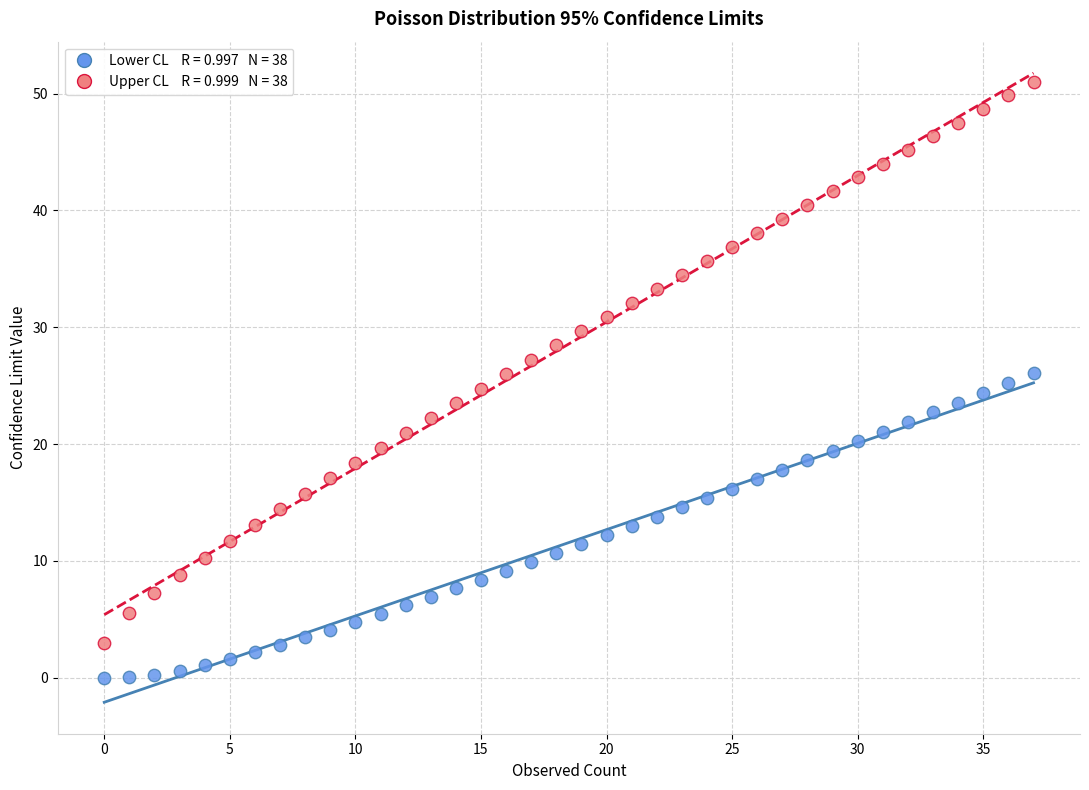

Across all data points, what is the range of Y values (max minus min)?

51.0